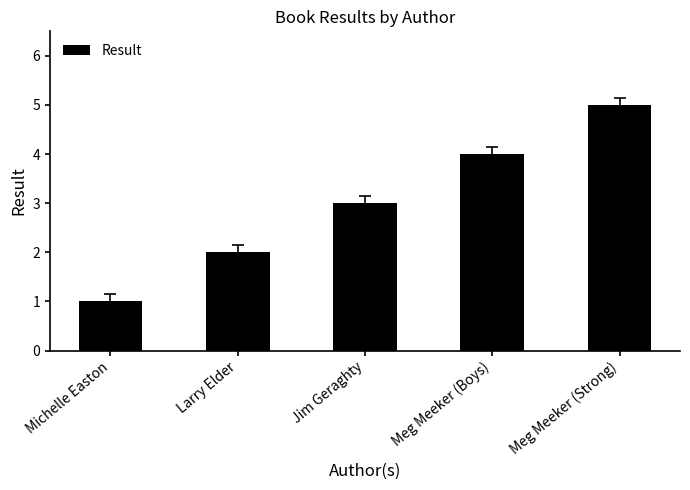

Reading left to right, transcribe all the data shown in this chart.

1	2	3	4	5